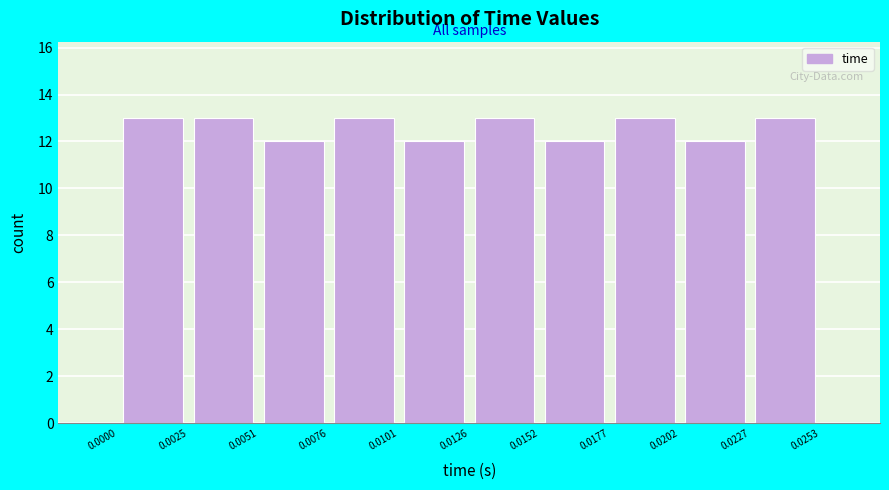

Reading left to right, list every bar in this chart as the range it spans on the x-axis followed by its height. The values are not printed on the chart, so give them approximately, as read against the axis.

0.0000 to 0.0025: 13
0.0025 to 0.0051: 13
0.0051 to 0.0076: 12
0.0076 to 0.0101: 13
0.0101 to 0.0126: 12
0.0126 to 0.0152: 13
0.0152 to 0.0177: 12
0.0177 to 0.0202: 13
0.0202 to 0.0227: 12
0.0227 to 0.0253: 13